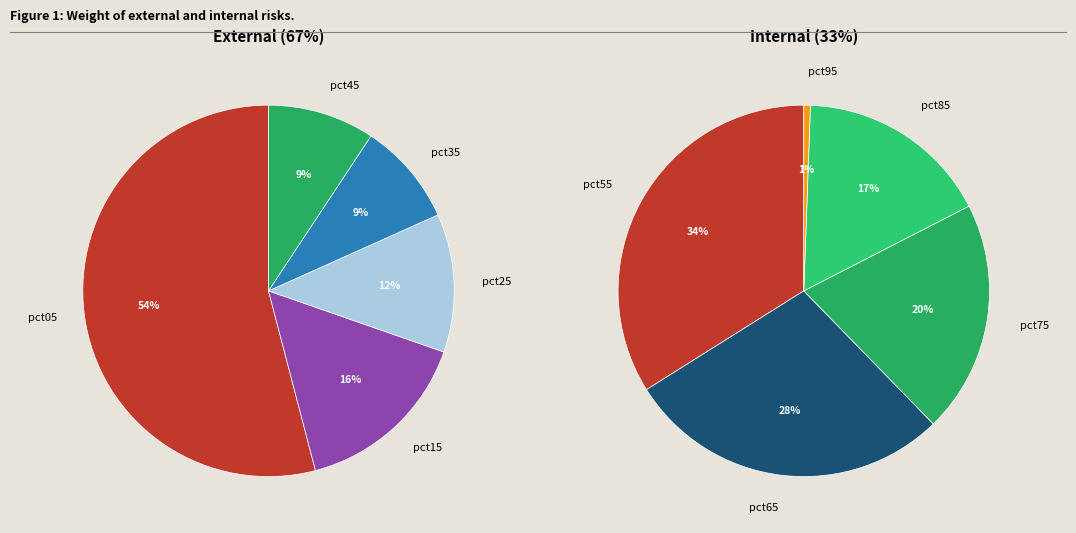

Is there a majority slice in this chart?

No